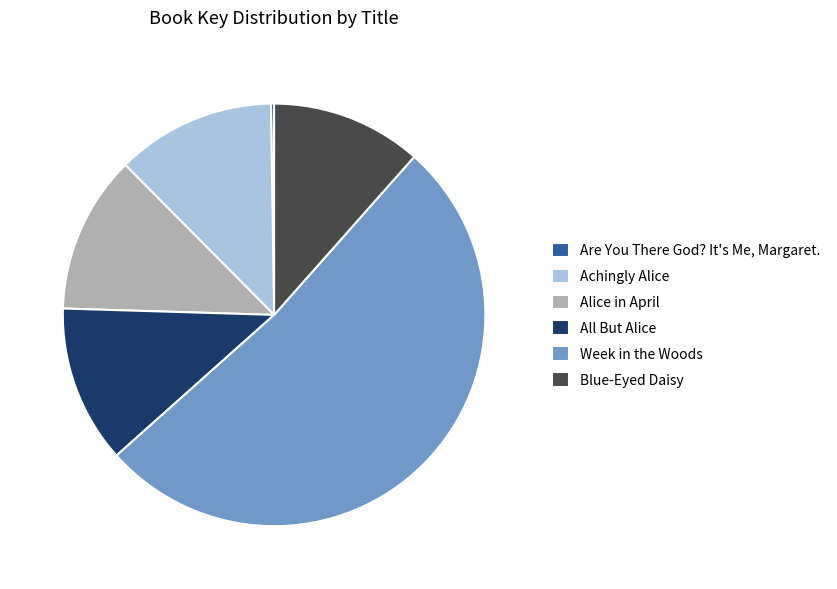

Does Week in the Woods account for over 50% of the chart?

Yes